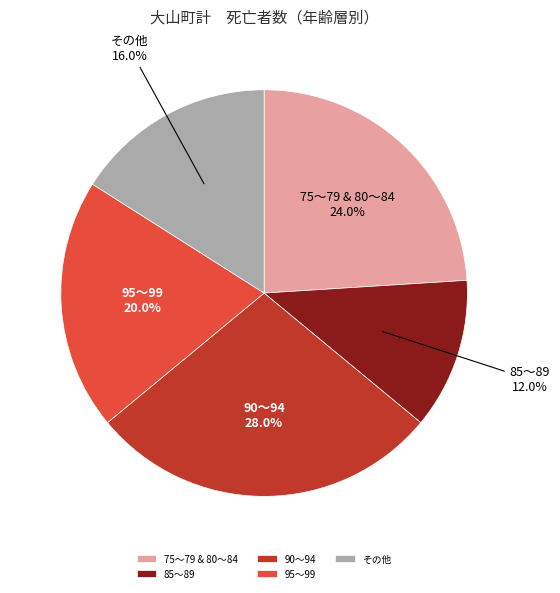

Rank the categories by value from lowest to highest.

85～89, その他, 95～99, 75～79 & 80～84, 90～94